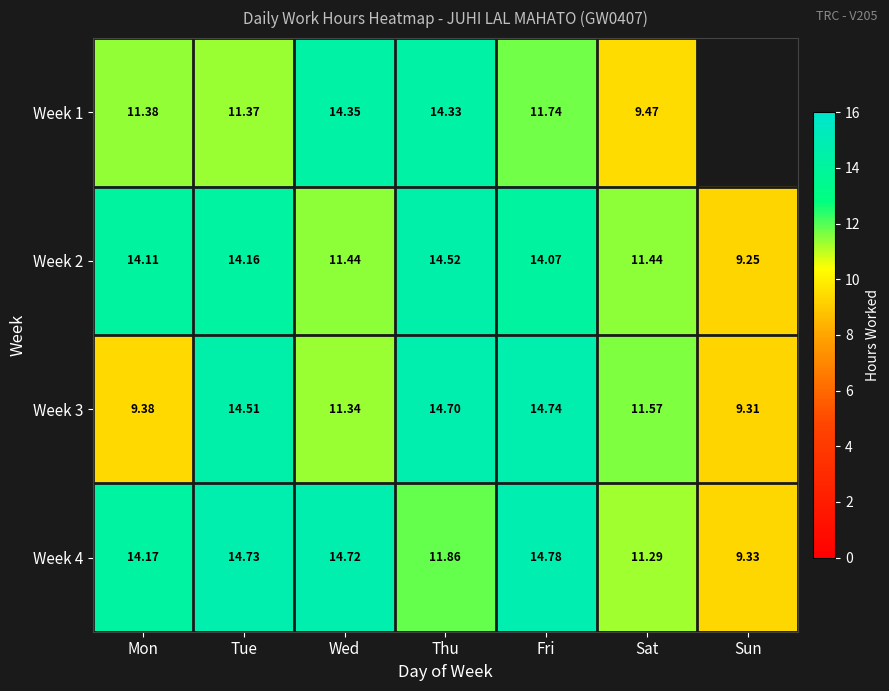

At which label does Week 2 reach its peak?

Thu